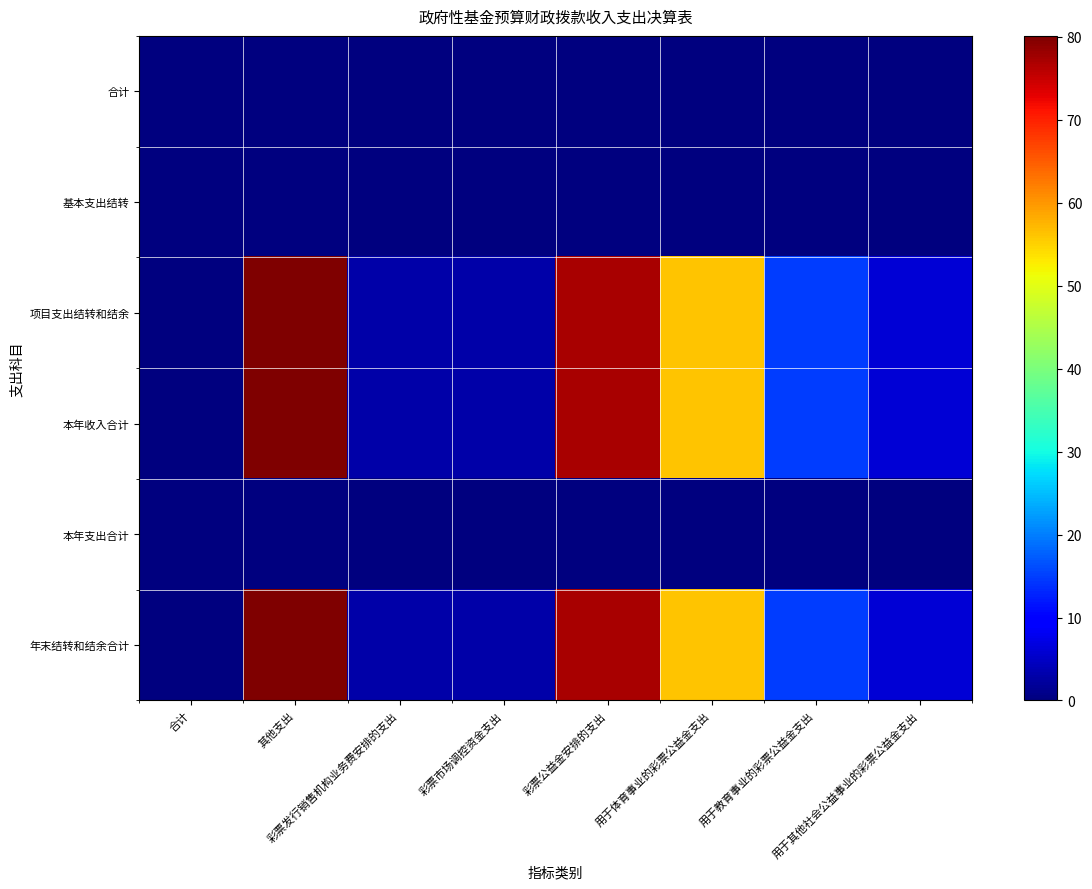

Which has a higher value, 彩票市场调控资金支出 or 彩票发行销售机构业务费安排的支出?

彩票市场调控资金支出